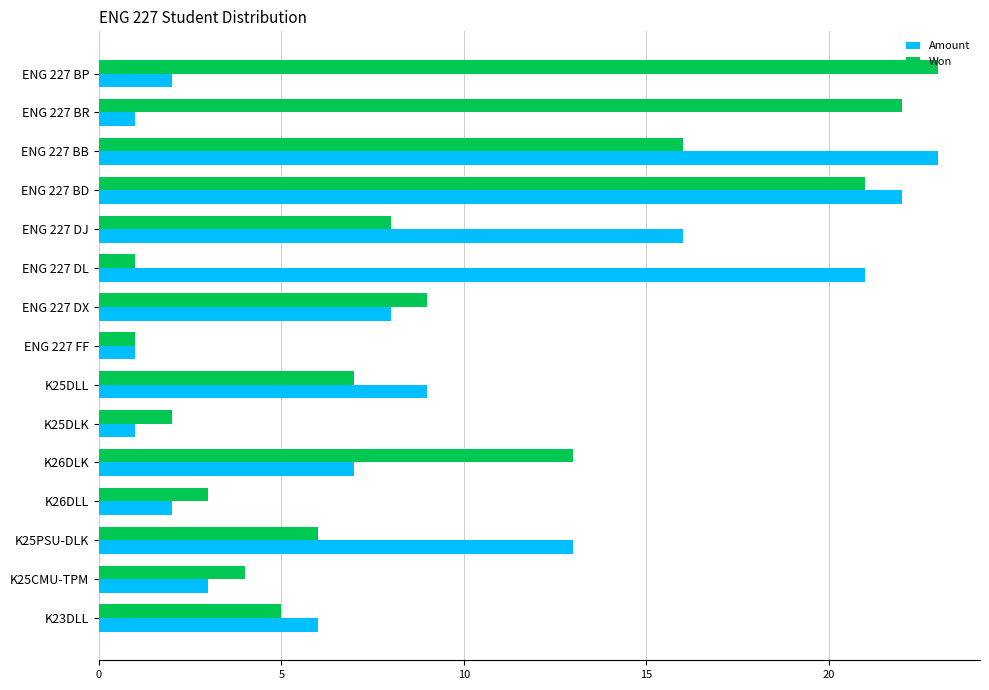

At which label does Amount reach its peak?

ENG 227 BB